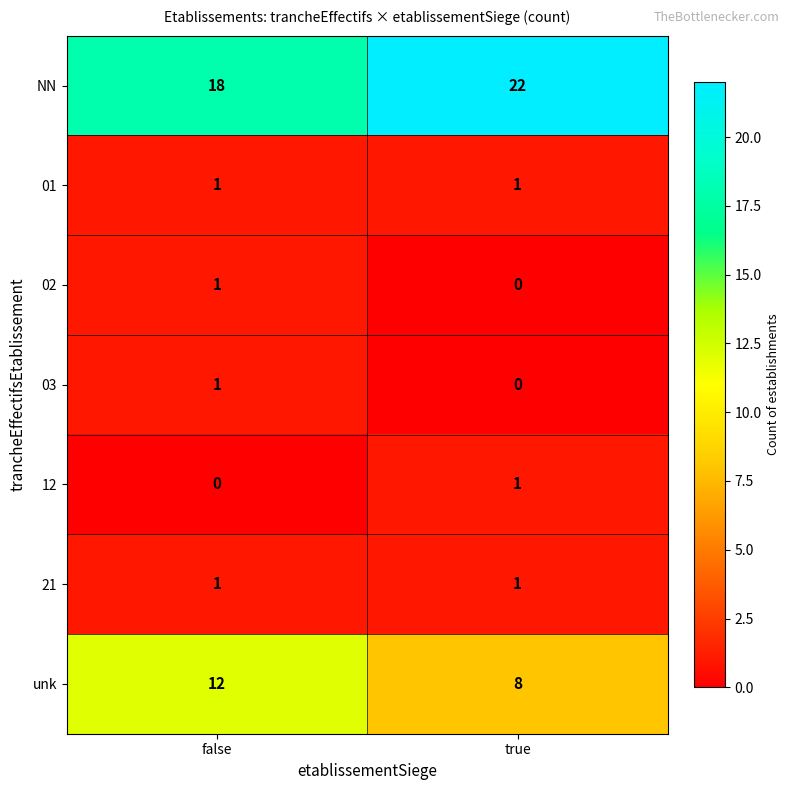

Rank the categories by NN value from highest to lowest.

true, false